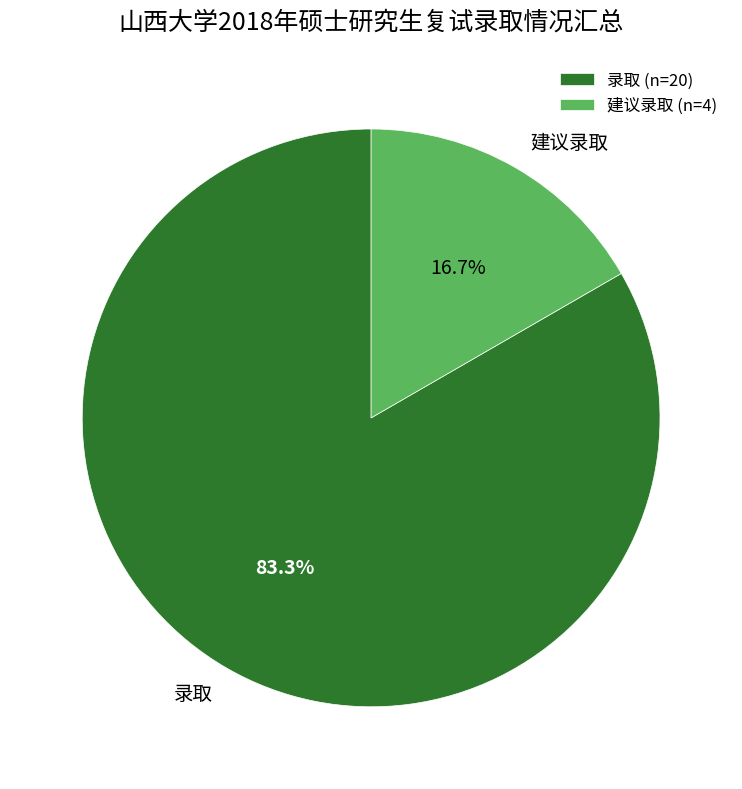

Count the number of slices in the pie.

2